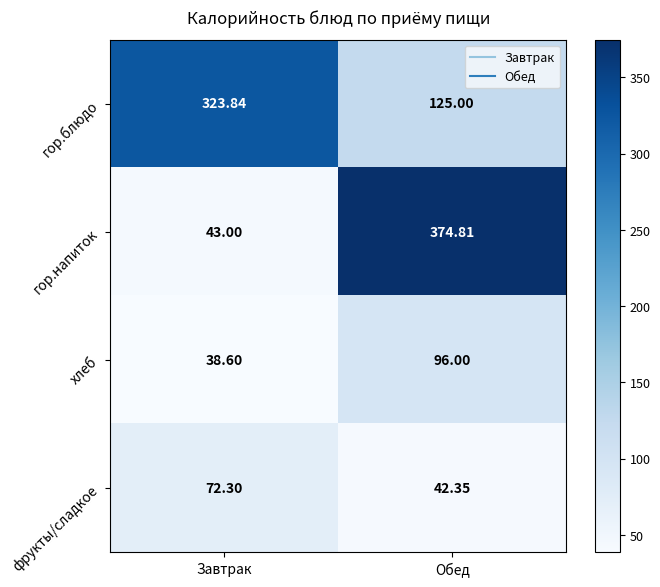

Rank the categories by хлеб value from lowest to highest.

Завтрак, Обед